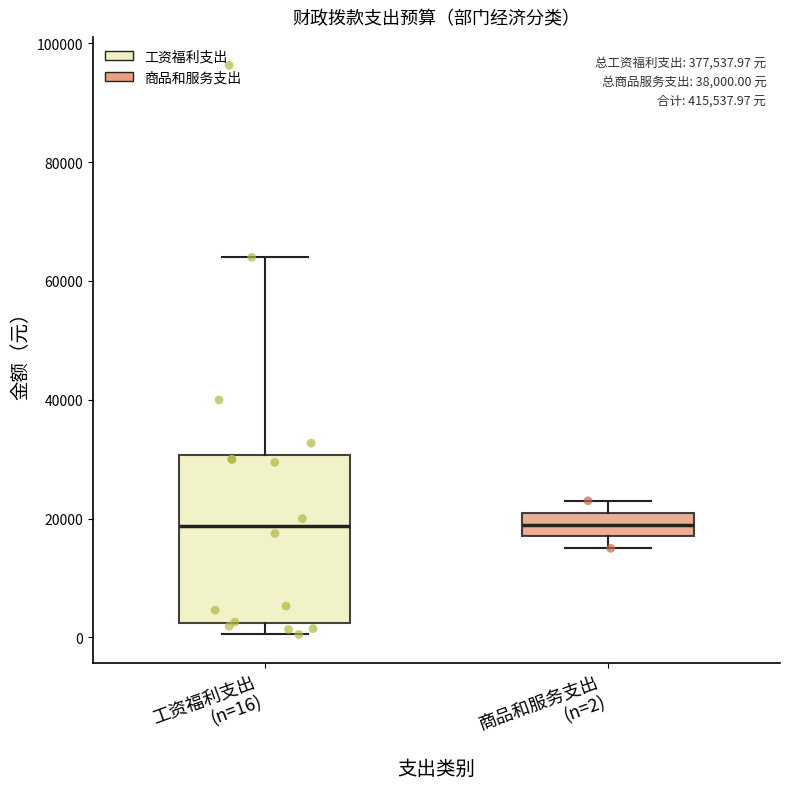

Comparing the boxes themselves (not the whiskers), which one is the tallest?

工资福利支出 (n=16)